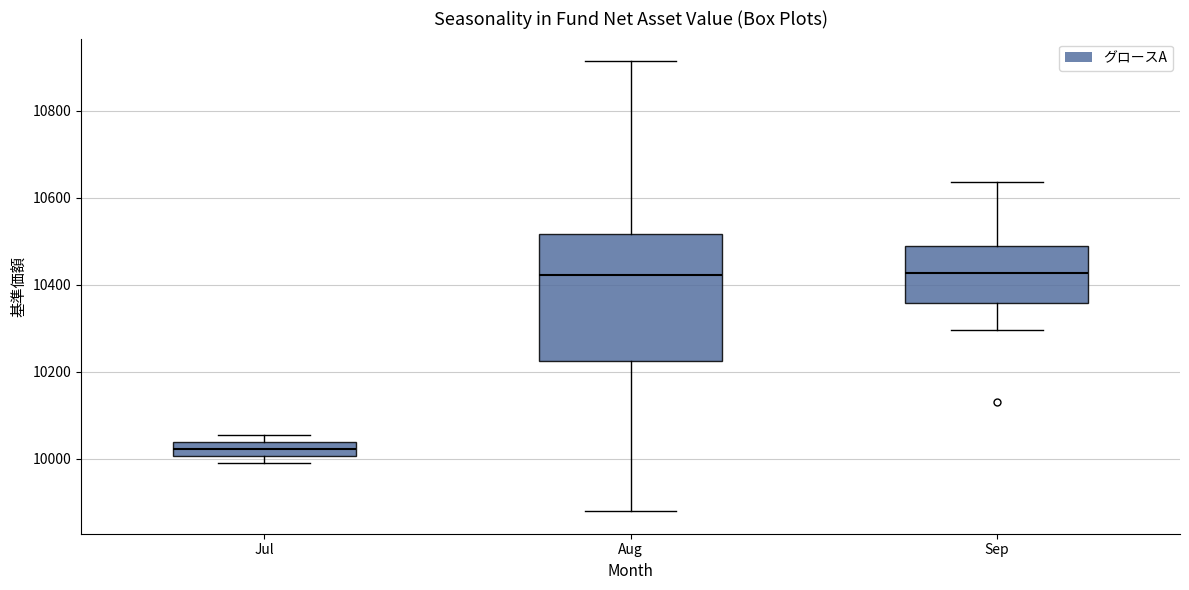

Where is the lower edge of the box for Sep on the y-axis? The values are not printed on the chart, so give them approximately, as read against the axis.

10360